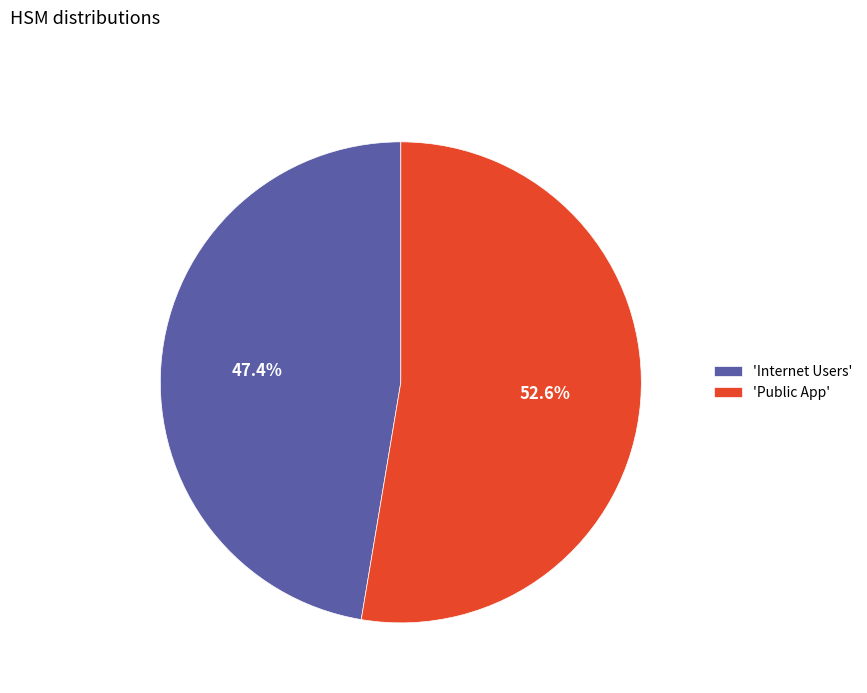

What percentage do 'Internet Users' and 'Public App' together represent?

100.0%